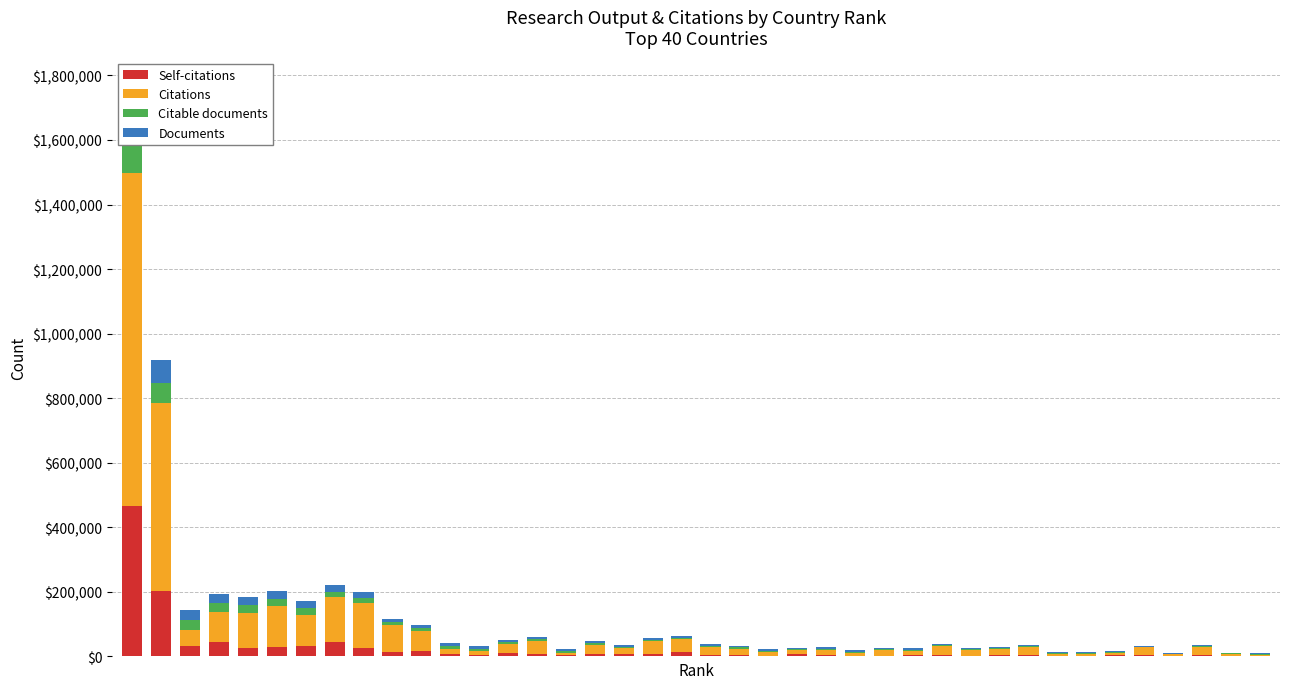

What is the difference between the maximum and minimum values in the Citable documents series?

101526